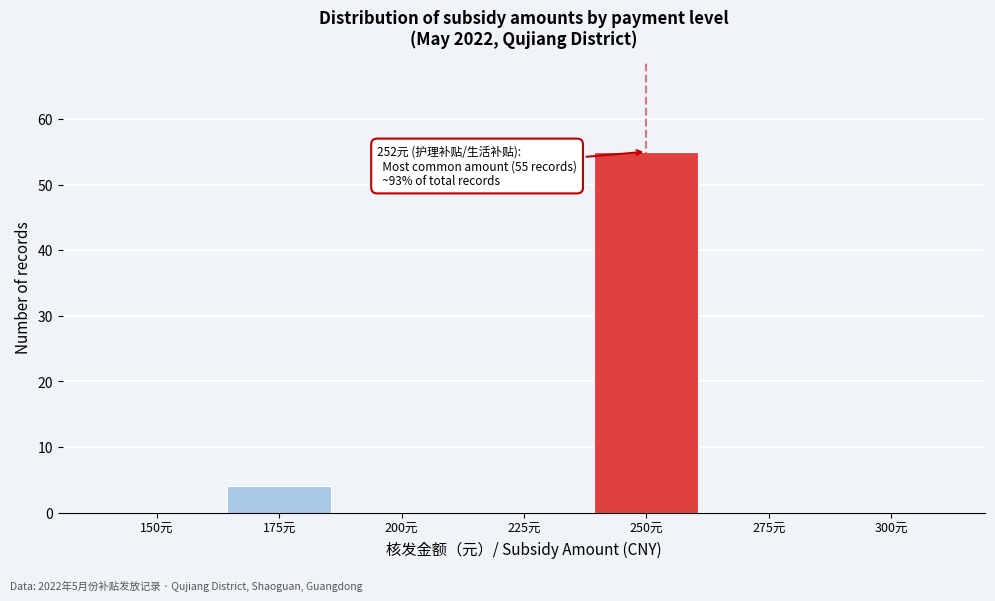

Reading left to right, list all the values displayed in this chart.

150元=0	175元=4	200元=0	225元=0	250元=55	275元=0	300元=0